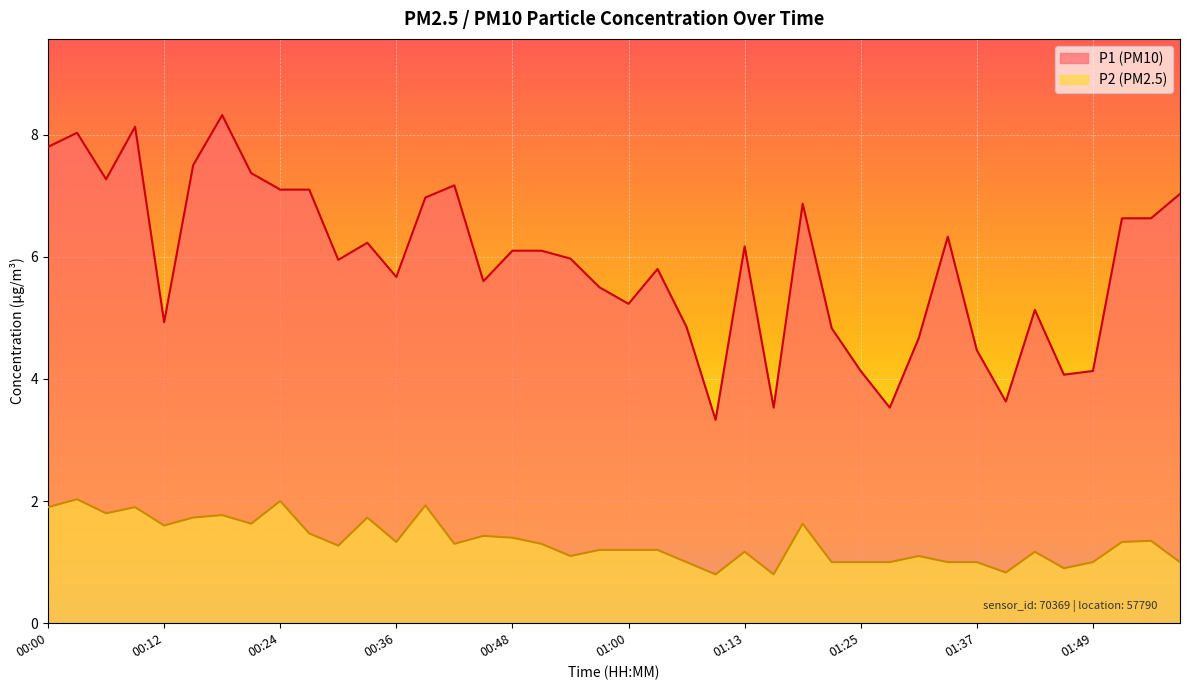

Rank the categories by P1 value from lowest to highest.

01:10, 01:16, 01:28, 01:40, 01:46, 01:25, 01:49, 01:37, 01:31, 01:22, 01:07, 00:12, 01:43, 01:00, 00:57, 00:45, 00:36, 01:04, 00:30, 00:54, 00:48, 00:51, 01:13, 00:33, 01:34, 01:52, 01:55, 01:19, 00:39, 01:58, 00:24, 00:27, 00:42, 00:06, 00:21, 00:15, 00:00, 00:03, 00:09, 00:18